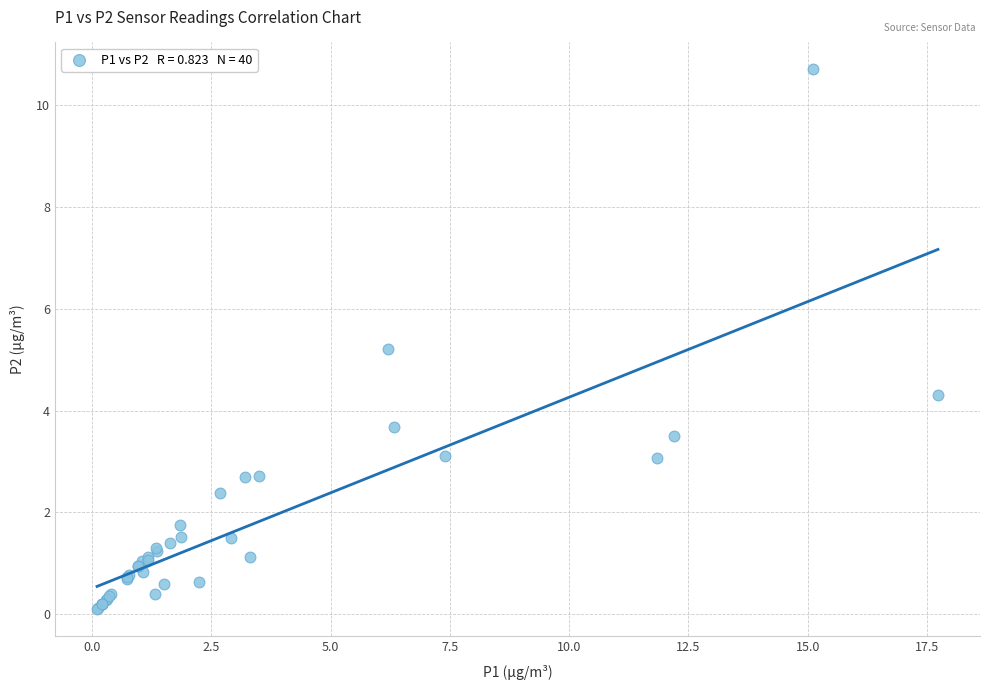

What Y value in the scatter plot is closest to 5?

5.2